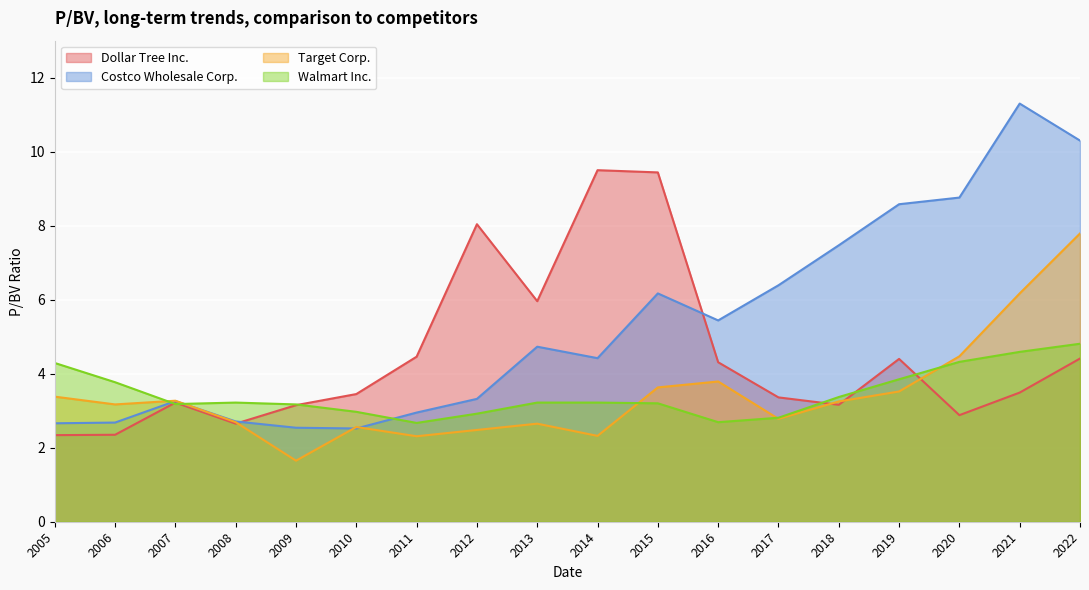

Which series ends up on top after the final intersection of Target Corp. and Walmart Inc.?

Target Corp.